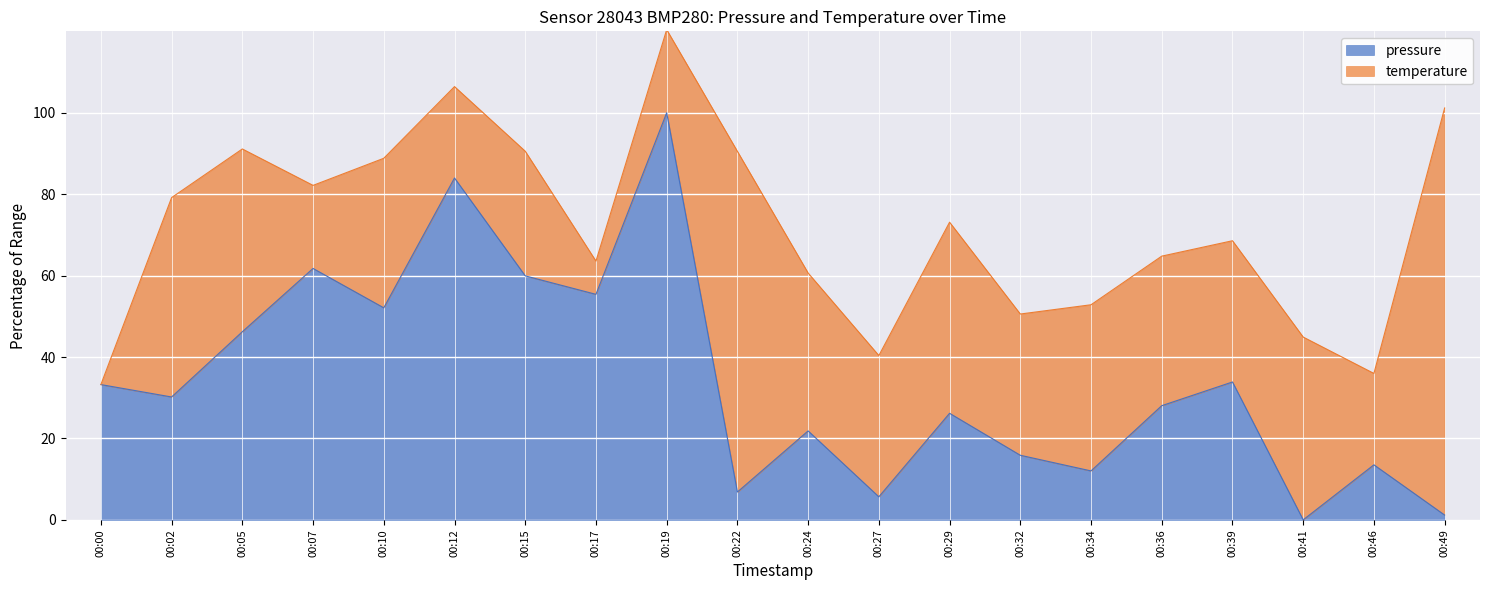

How many values exceed 30?

10